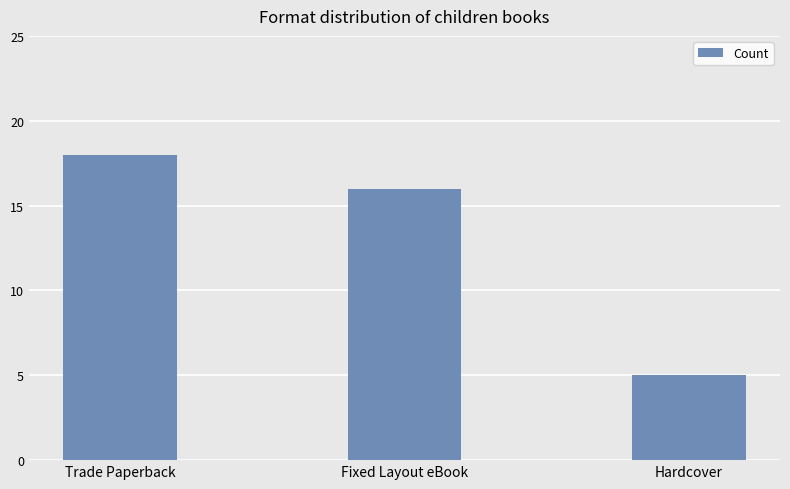

Rank the categories by value from lowest to highest.

Hardcover, Fixed Layout eBook, Trade Paperback